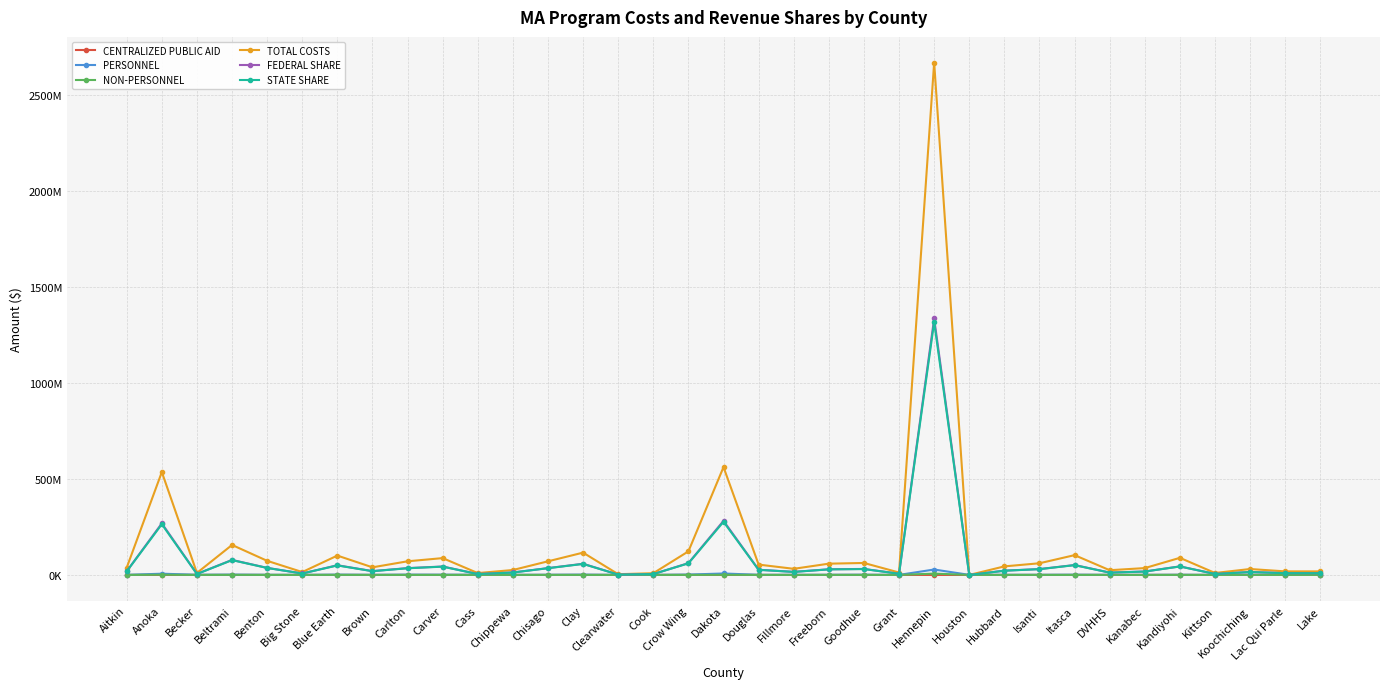

At DVHHS, list the series in order from largest to smallest.

TOTAL COSTS, FEDERAL SHARE, STATE SHARE, PERSONNEL, NON-PERSONNEL, CENTRALIZED PUBLIC AID